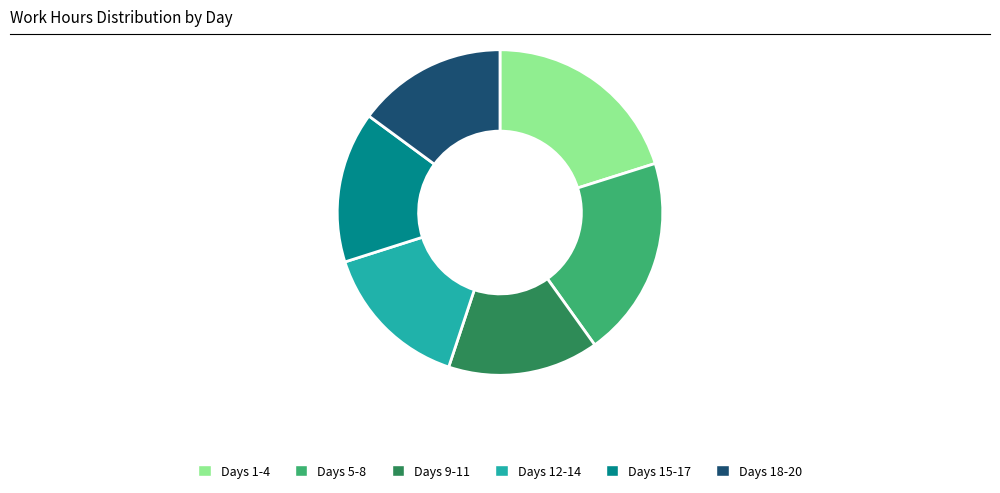

How many slices are in this pie chart?

6